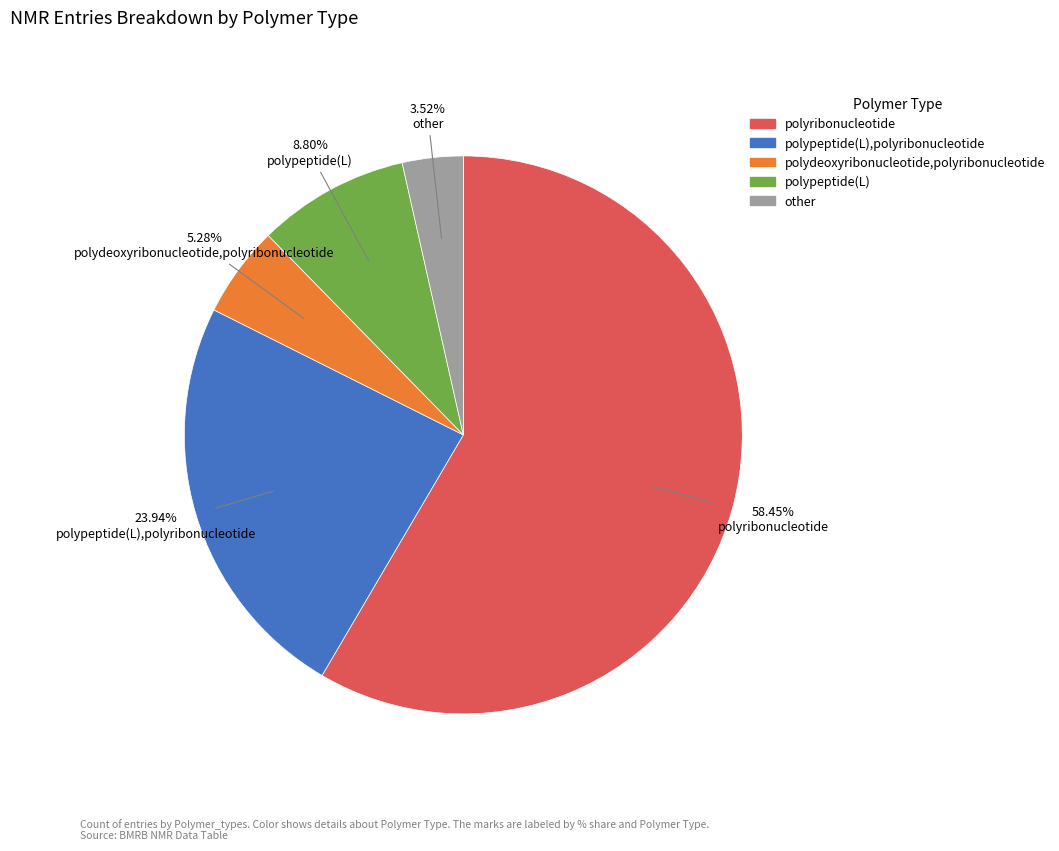

How many slices are in this pie chart?

5